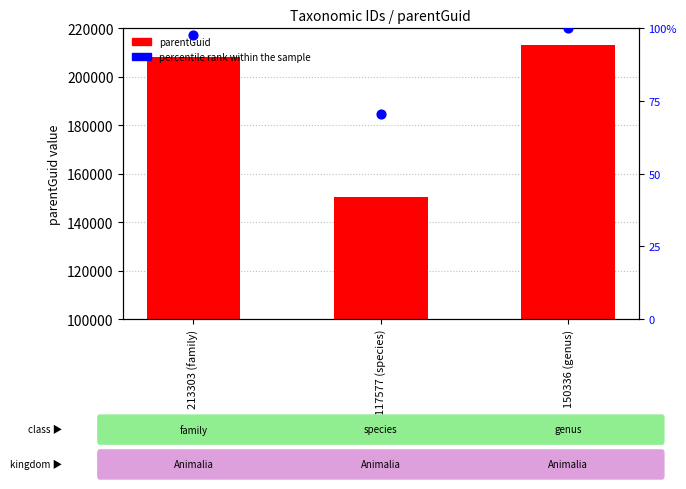

Which series has the largest Y range (max minus min)?

parentGuid